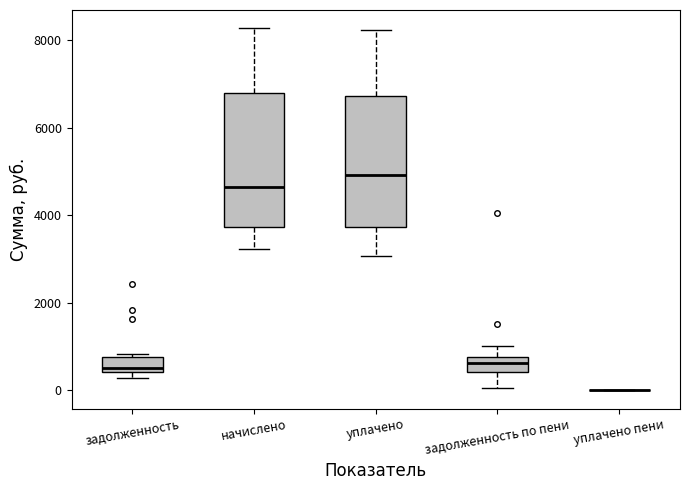

Where does the lower whisker of the box for задолженность по пени end on the y-axis? The values are not printed on the chart, so give them approximately, as read against the axis.

0